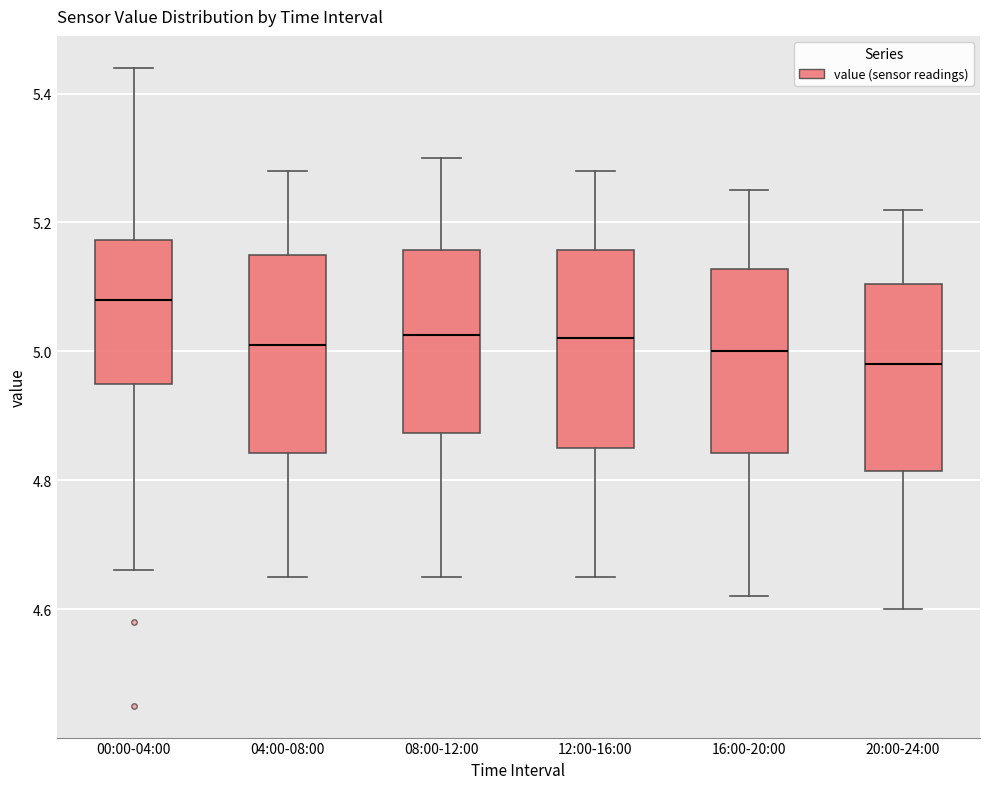

Where is the upper edge of the box for 16:00-20:00 on the y-axis? The values are not printed on the chart, so give them approximately, as read against the axis.

5.12